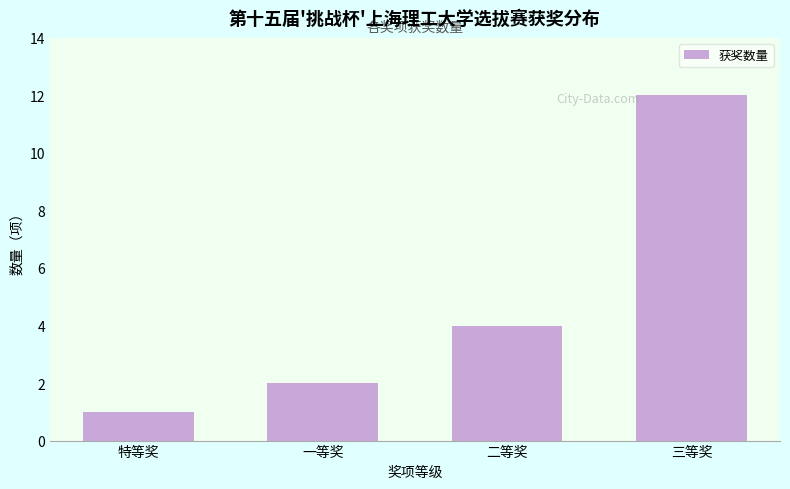

Reading left to right, list all the values displayed in this chart.

特等奖=1	一等奖=2	二等奖=4	三等奖=12